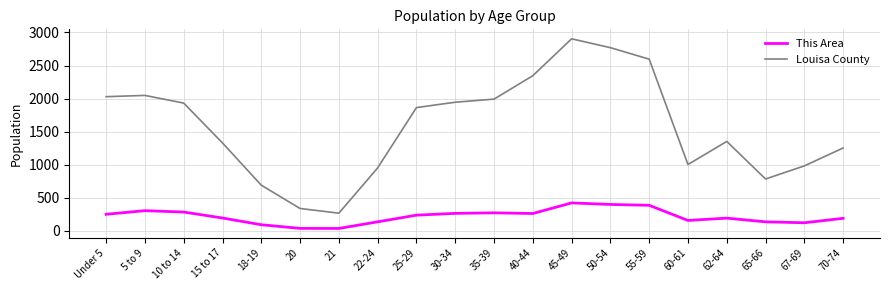

What is the difference between the highest and lowest values at 15 to 17?

1135